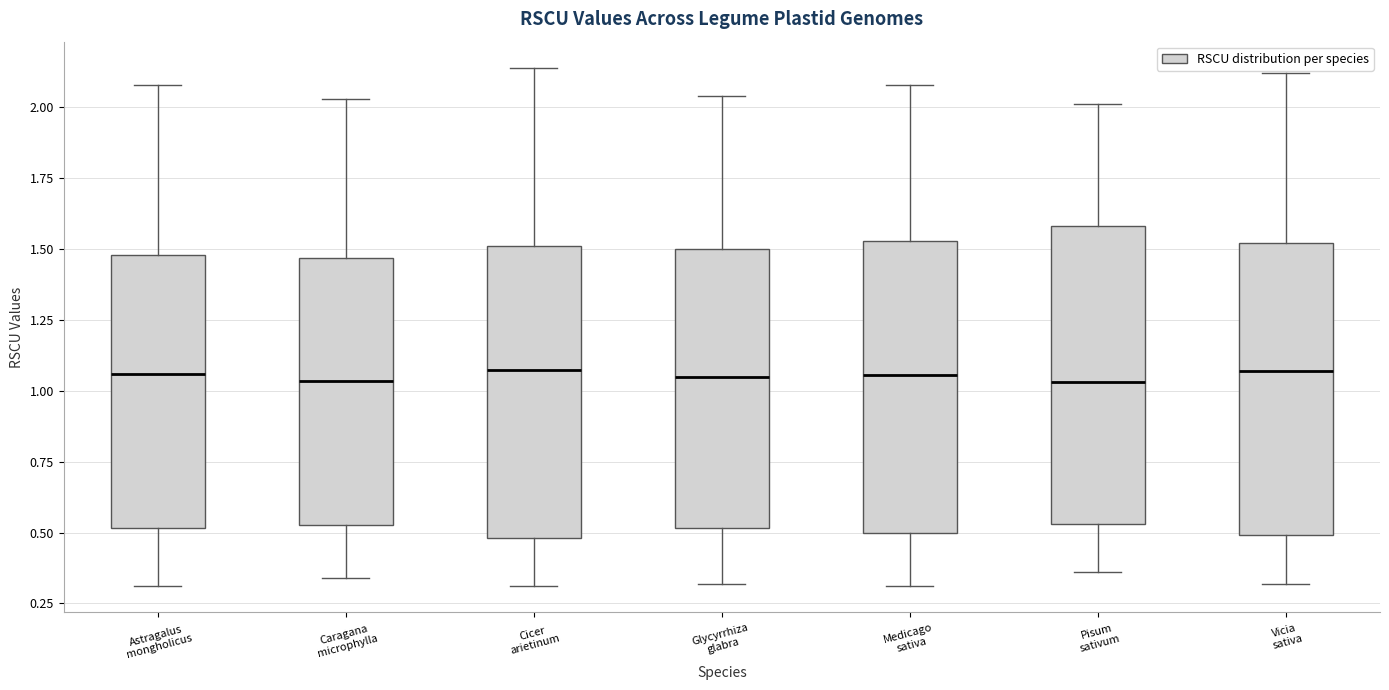

Reading left to right, transcribe this box plot: for each box, give where its median line is, the range the box spans, and where its two whiskers end, as read against the y-axis. The values are not printed on the chart, so give them approximately, as read against the axis.

Astragalus mongholicus: median 1.05, box 0.50 to 1.50, whiskers 0.30 to 2.10
Caragana microphylla: median 1.05, box 0.55 to 1.45, whiskers 0.35 to 2.05
Cicer arietinum: median 1.10, box 0.50 to 1.50, whiskers 0.30 to 2.15
Glycyrrhiza glabra: median 1.05, box 0.50 to 1.50, whiskers 0.30 to 2.05
Medicago sativa: median 1.05, box 0.50 to 1.55, whiskers 0.30 to 2.10
Pisum sativum: median 1.05, box 0.55 to 1.60, whiskers 0.35 to 2.00
Vicia sativa: median 1.05, box 0.50 to 1.50, whiskers 0.30 to 2.10